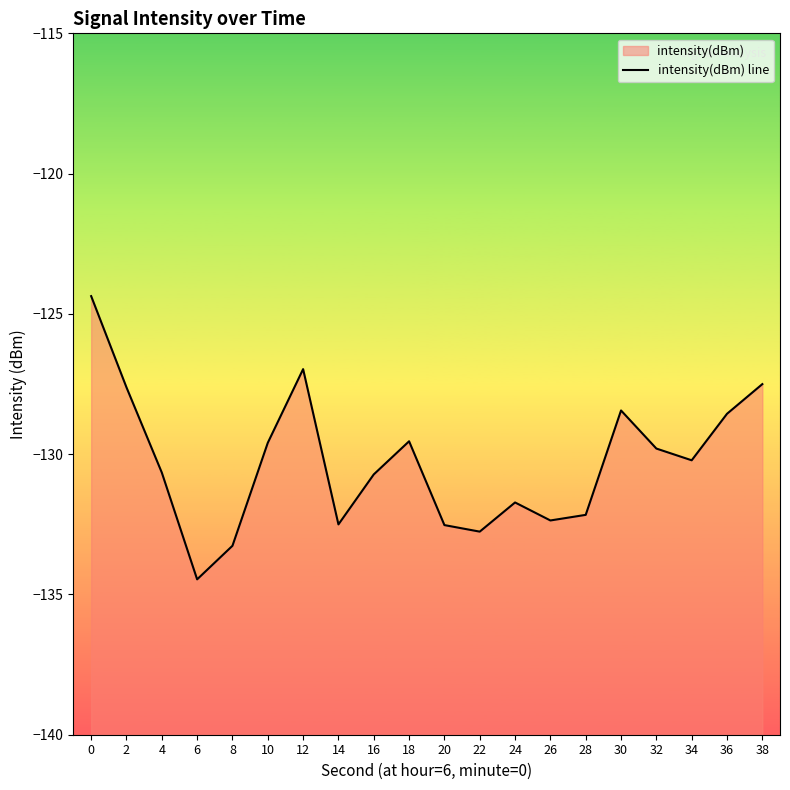

Rank the categories by value from lowest to highest.

6, 8, 22, 20, 14, 26, 28, 24, 16, 4, 34, 32, 10, 18, 36, 30, 2, 38, 12, 0